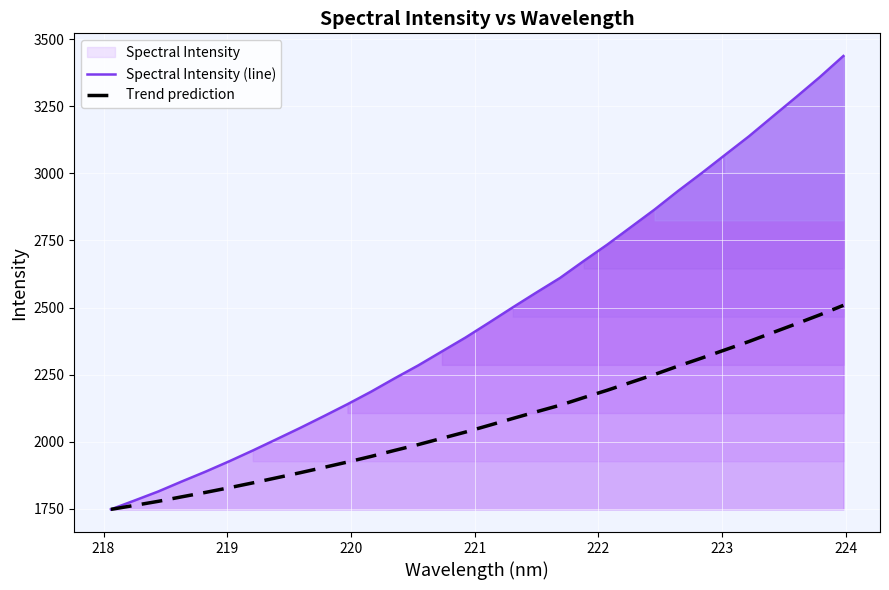

How many lines are shown in the chart?

2